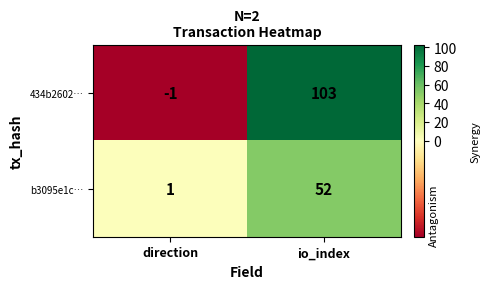

What is the greatest value displayed?

103